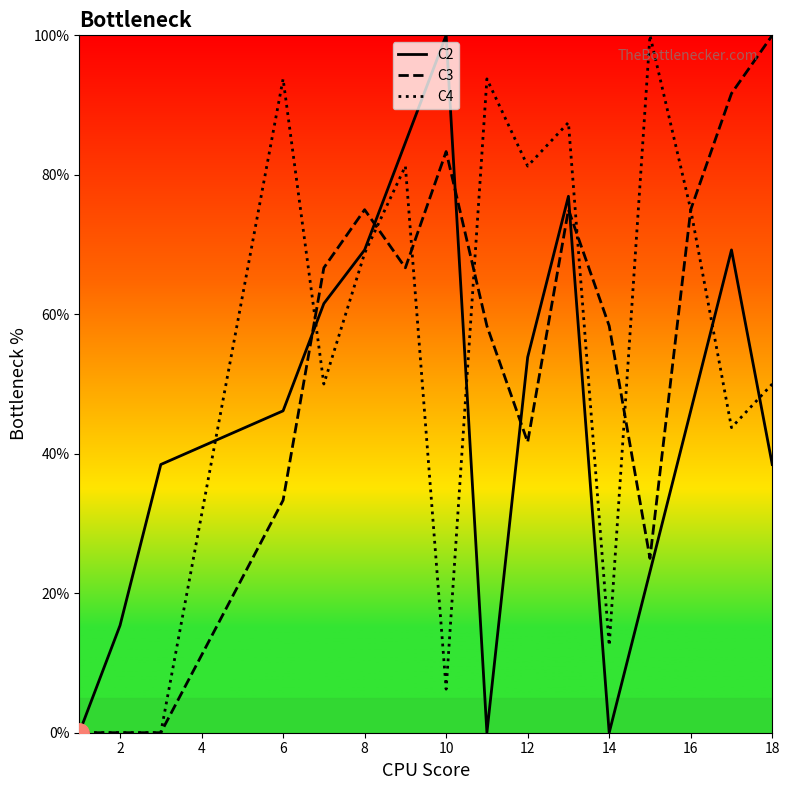

How many values in the C2 series exceed 46?

9